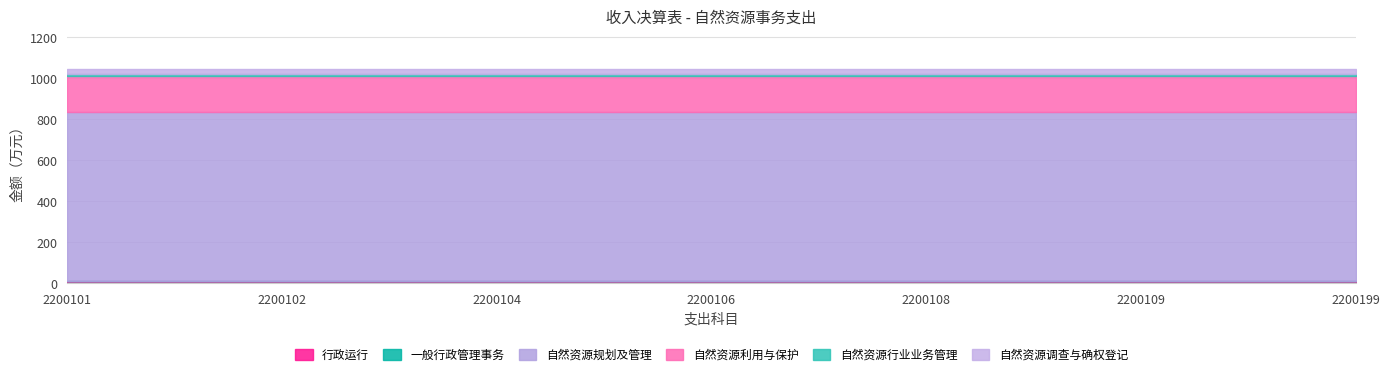

Reading right to left, list all the values displayed in this chart.

行政运行: 2200199=11.8	2200109=11.8	2200108=11.8	2200106=11.8	2200104=11.8	2200102=11.8	2200101=11.8
一般行政管理事务: 2200199=1.9	2200109=1.9	2200108=1.9	2200106=1.9	2200104=1.9	2200102=1.9	2200101=1.9
自然资源规划及管理: 2200199=820.4	2200109=820.4	2200108=820.4	2200106=820.4	2200104=820.4	2200102=820.4	2200101=820.4
自然资源利用与保护: 2200199=175.1	2200109=175.1	2200108=175.1	2200106=175.1	2200104=175.1	2200102=175.1	2200101=175.1
自然资源行业业务管理: 2200199=8.0	2200109=8.0	2200108=8.0	2200106=8.0	2200104=8.0	2200102=8.0	2200101=8.0
自然资源调查与确权登记: 2200199=29.0	2200109=29.0	2200108=29.0	2200106=29.0	2200104=29.0	2200102=29.0	2200101=29.0